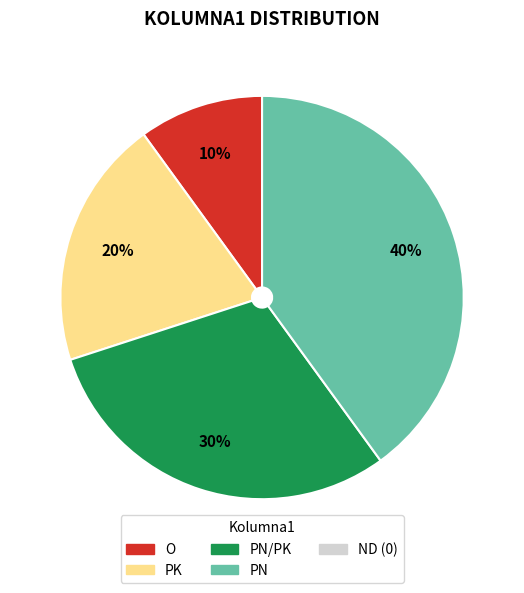

Does any single category account for the majority?

No